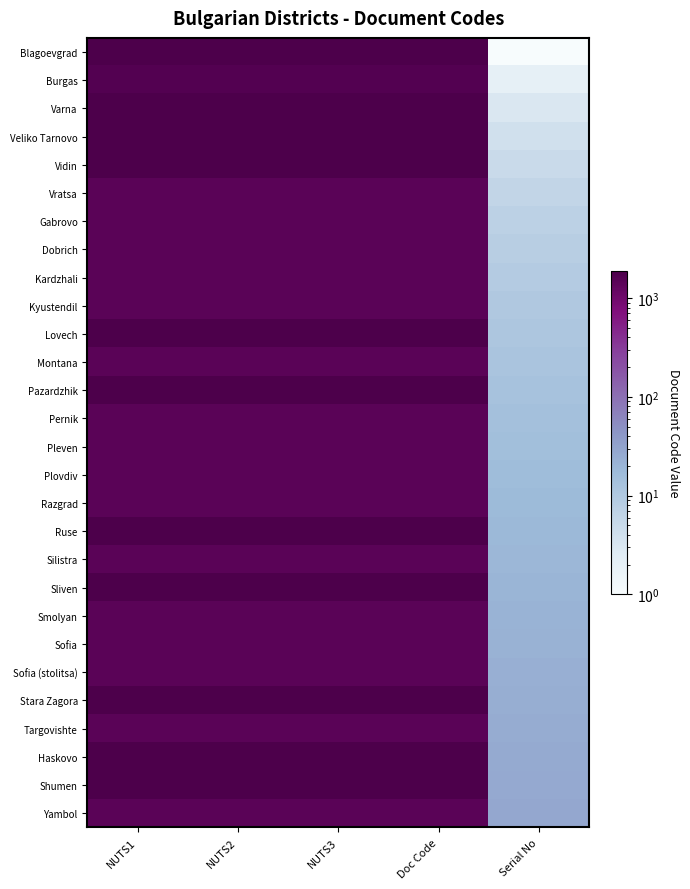

Reading left to right, transcribe all the data shown in this chart.

Blagoevgrad: NUTS1=1896	NUTS2=1896	NUTS3=1896	Doc Code=1896	Serial No=1
Burgas: NUTS1=1678	NUTS2=1678	NUTS3=1678	Doc Code=1678	Serial No=2
Varna: NUTS1=1896	NUTS2=1896	NUTS3=1896	Doc Code=1896	Serial No=3
Veliko Tarnovo: NUTS1=1896	NUTS2=1896	NUTS3=1896	Doc Code=1896	Serial No=4
Vidin: NUTS1=1896	NUTS2=1896	NUTS3=1896	Doc Code=1896	Serial No=5
Vratsa: NUTS1=1483	NUTS2=1483	NUTS3=1483	Doc Code=1483	Serial No=6
Gabrovo: NUTS1=1483	NUTS2=1483	NUTS3=1483	Doc Code=1483	Serial No=7
Dobrich: NUTS1=1483	NUTS2=1483	NUTS3=1483	Doc Code=1483	Serial No=8
Kardzhali: NUTS1=1483	NUTS2=1483	NUTS3=1483	Doc Code=1483	Serial No=9
Kyustendil: NUTS1=1483	NUTS2=1483	NUTS3=1483	Doc Code=1483	Serial No=10
Lovech: NUTS1=1896	NUTS2=1896	NUTS3=1896	Doc Code=1896	Serial No=11
Montana: NUTS1=1483	NUTS2=1483	NUTS3=1483	Doc Code=1483	Serial No=12
Pazardzhik: NUTS1=1862	NUTS2=1862	NUTS3=1862	Doc Code=1862	Serial No=13
Pernik: NUTS1=1483	NUTS2=1483	NUTS3=1483	Doc Code=1483	Serial No=14
Pleven: NUTS1=1483	NUTS2=1483	NUTS3=1483	Doc Code=1483	Serial No=15
Plovdiv: NUTS1=1483	NUTS2=1483	NUTS3=1483	Doc Code=1483	Serial No=16
Razgrad: NUTS1=1483	NUTS2=1483	NUTS3=1483	Doc Code=1483	Serial No=17
Ruse: NUTS1=1896	NUTS2=1896	NUTS3=1896	Doc Code=1896	Serial No=18
Silistra: NUTS1=1483	NUTS2=1483	NUTS3=1483	Doc Code=1483	Serial No=19
Sliven: NUTS1=1896	NUTS2=1896	NUTS3=1896	Doc Code=1896	Serial No=20
Smolyan: NUTS1=1483	NUTS2=1483	NUTS3=1483	Doc Code=1483	Serial No=21
Sofia: NUTS1=1483	NUTS2=1483	NUTS3=1483	Doc Code=1483	Serial No=22
Sofia (stolitsa): NUTS1=1483	NUTS2=1483	NUTS3=1483	Doc Code=1483	Serial No=23
Stara Zagora: NUTS1=1896	NUTS2=1896	NUTS3=1896	Doc Code=1896	Serial No=24
Targovishte: NUTS1=1483	NUTS2=1483	NUTS3=1483	Doc Code=1483	Serial No=25
Haskovo: NUTS1=1896	NUTS2=1896	NUTS3=1896	Doc Code=1896	Serial No=26
Shumen: NUTS1=1896	NUTS2=1896	NUTS3=1896	Doc Code=1896	Serial No=27
Yambol: NUTS1=1483	NUTS2=1483	NUTS3=1483	Doc Code=1483	Serial No=28